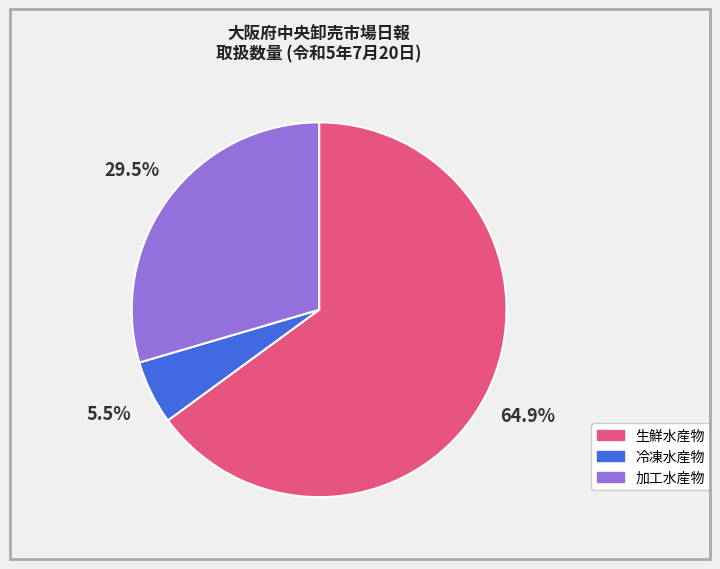

Combined, do 生鮮水産物 and 冷凍水産物 account for over 50%?

Yes